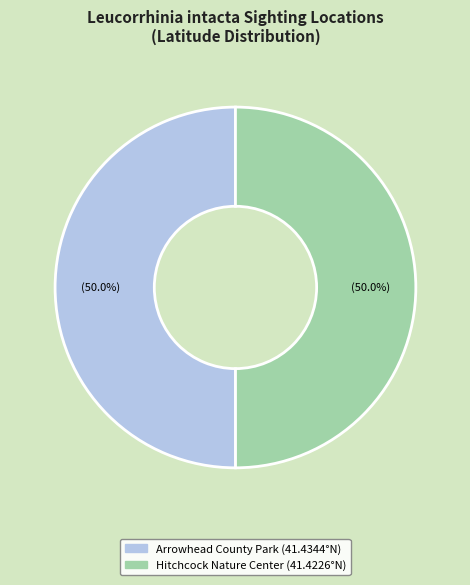

What percentage do Arrowhead County Park and Hitchcock Nature Center together represent?

100.0%